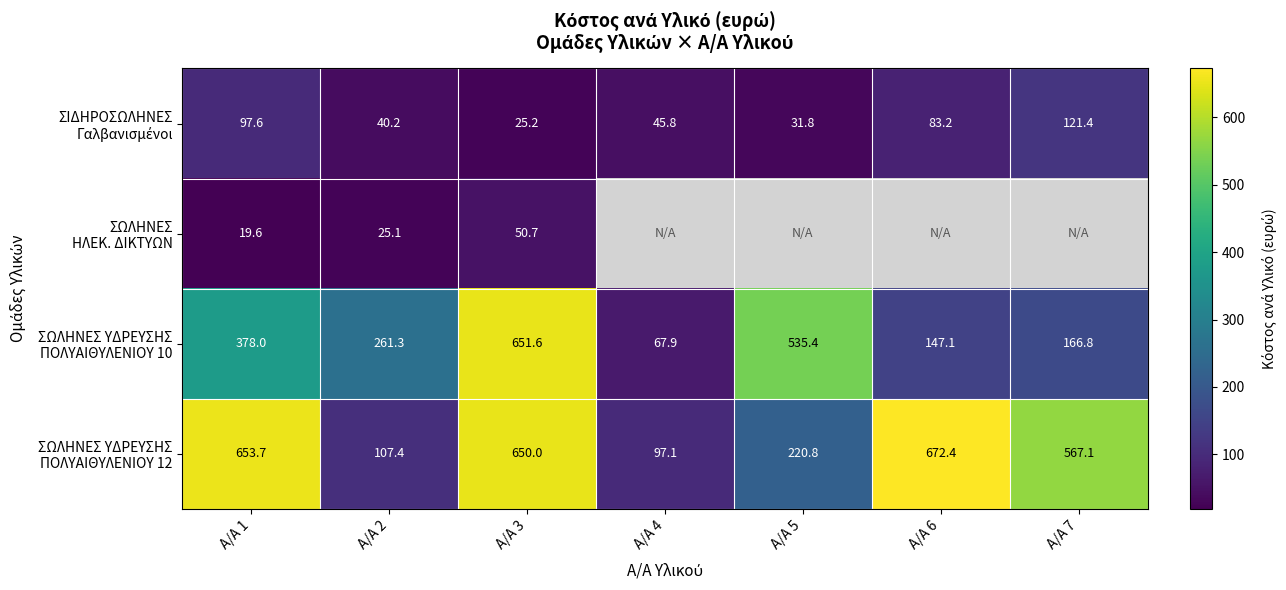

The ΣΩΛΗΝΕΣ ΥΔΡΕΥΣΗΣ ΠΟΛΥΑΙΘΥΛΕΝΙΟΥ 12 series shows 163.2 at Α/Α 2. True or false?

False